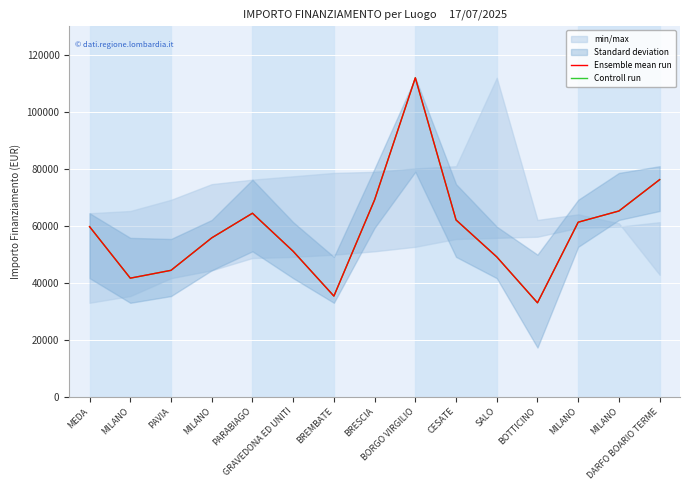

At which label does Controll run reach its minimum?

BOTTICINO